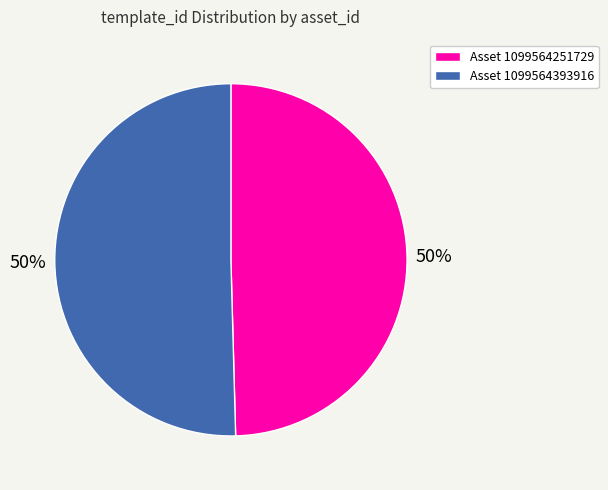

To the nearest percent, what is the average slice percentage?

50%